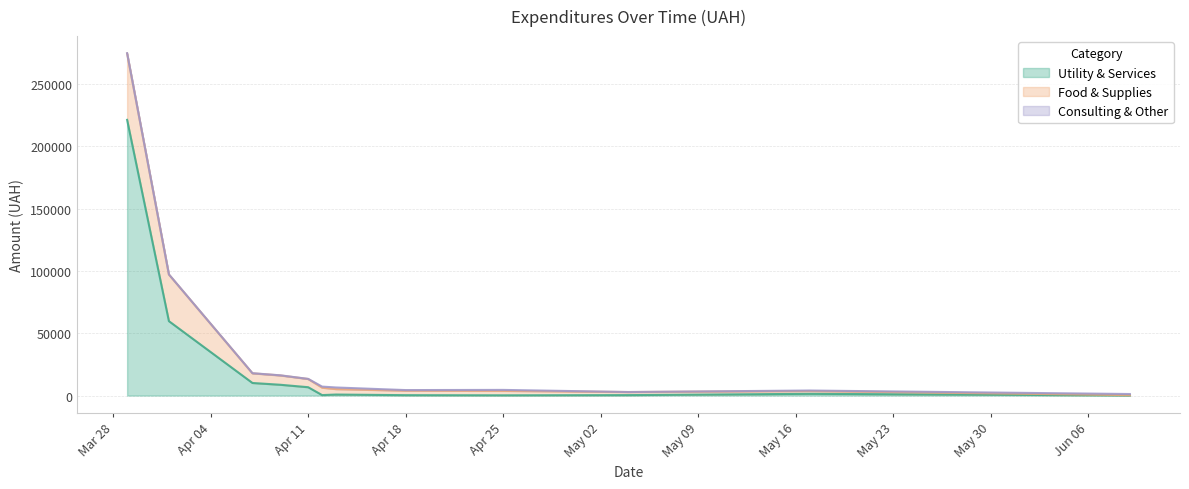

Read the Utility & Services value at 8.

199.0